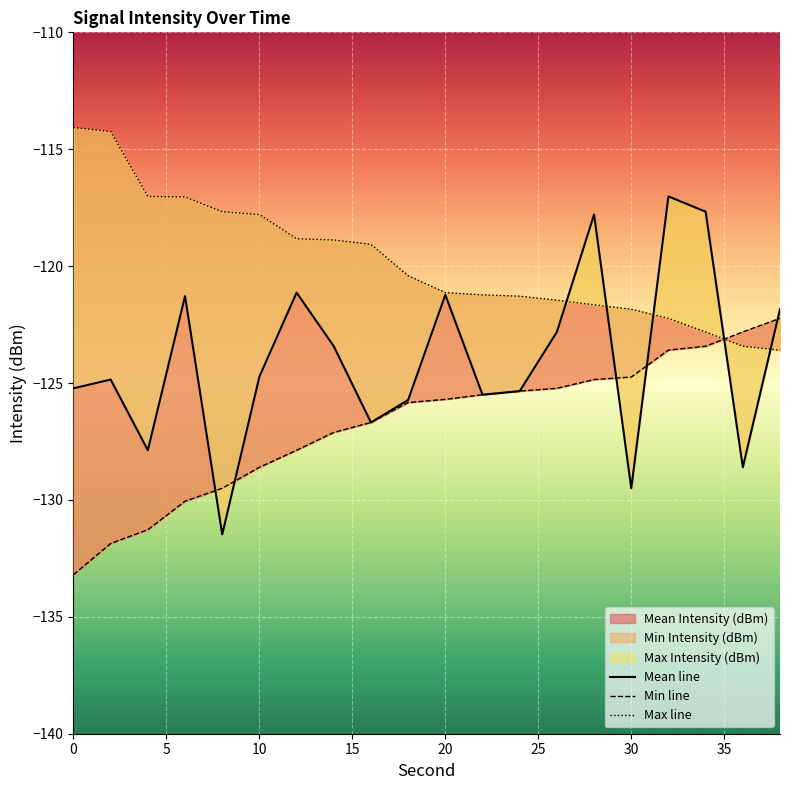

List the series in order of their peak value, lowest first.

Min Intensity (dBm), Mean Intensity (dBm), Max Intensity (dBm)